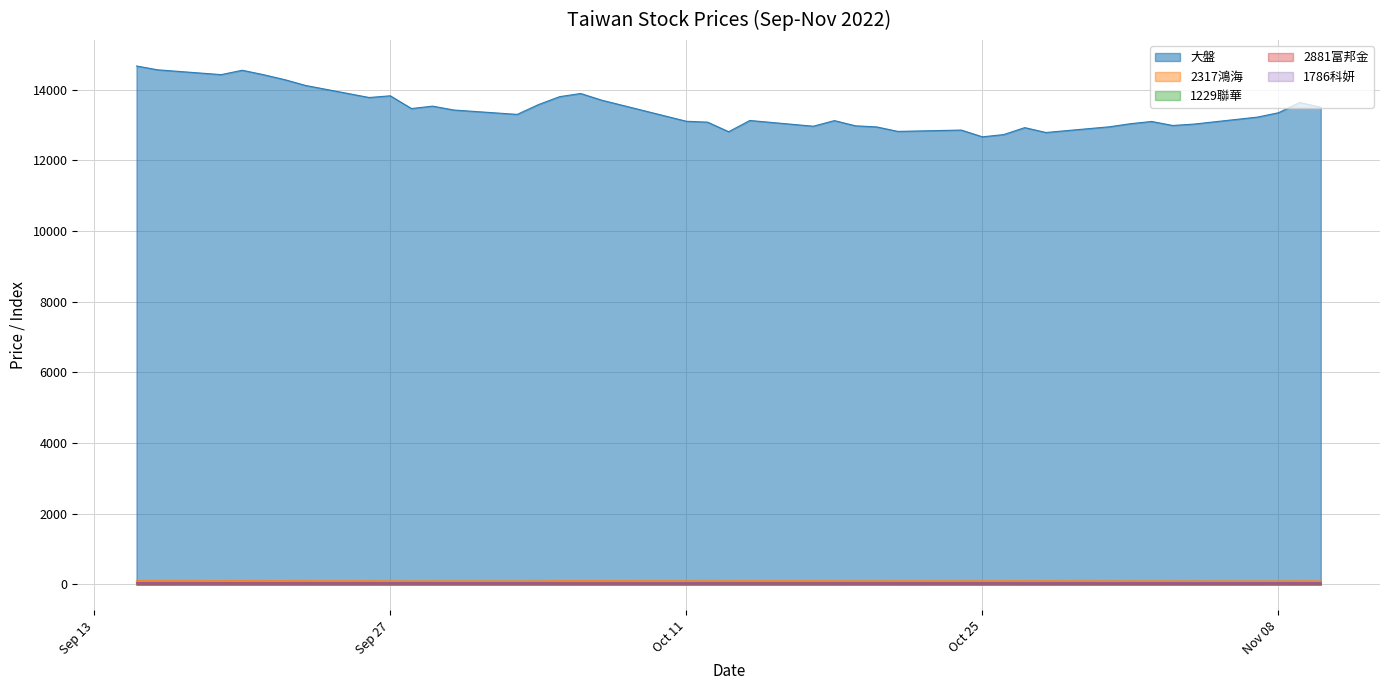

Which series has the largest range (max minus min)?

大盤